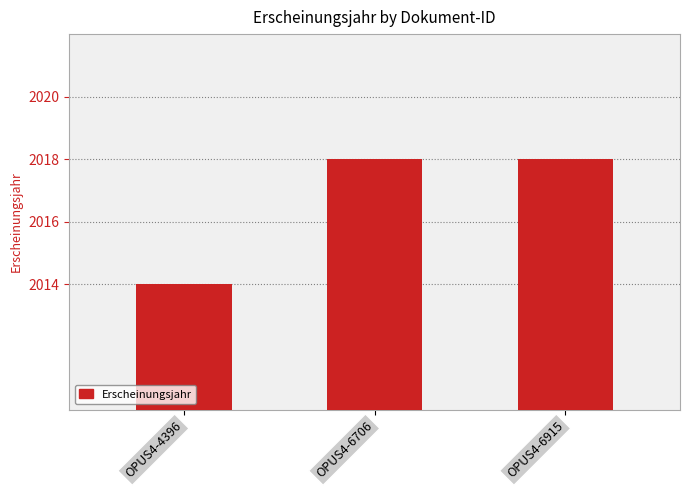

Reading left to right, list all the values displayed in this chart.

2014	2018	2018